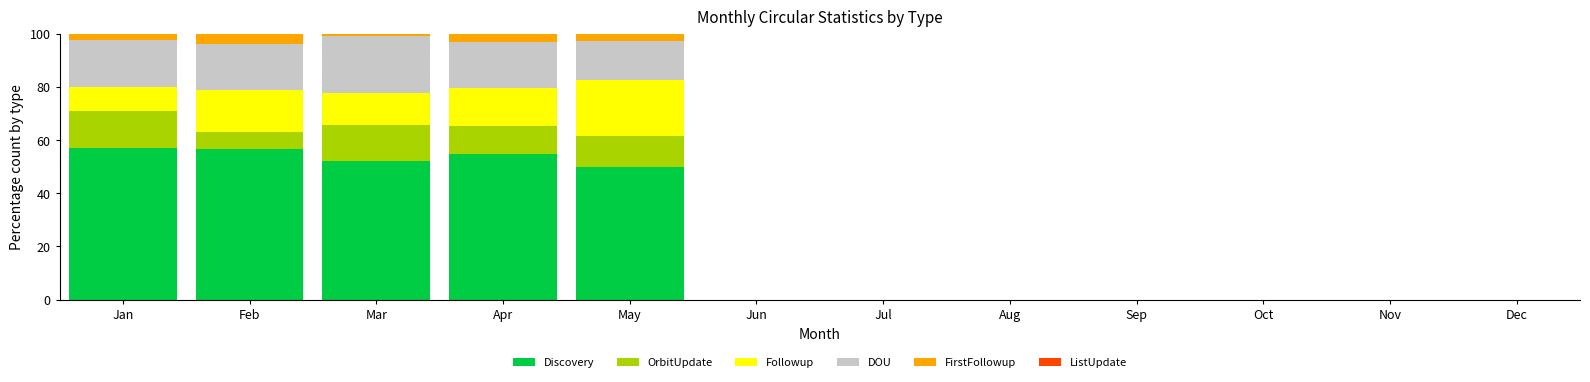

Are the bars horizontal?

No